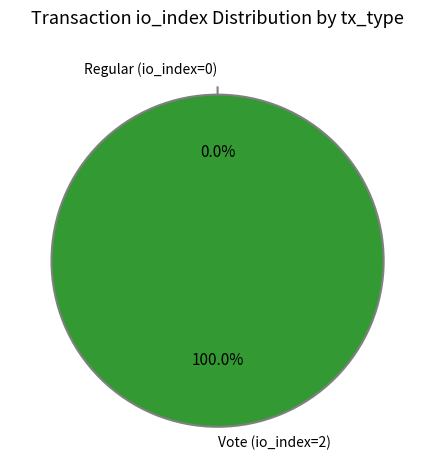

Between Vote (io_index=2) and Regular (io_index=0), which is larger?

Vote (io_index=2)